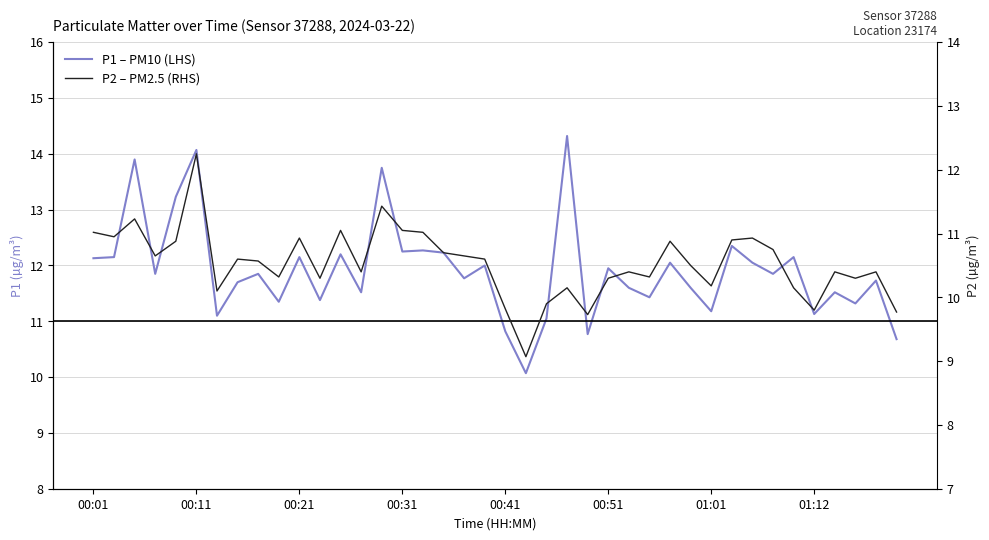

True or false: P1 – PM10 (LHS) and P2 – PM2.5 (RHS) intersect in this chart.

False